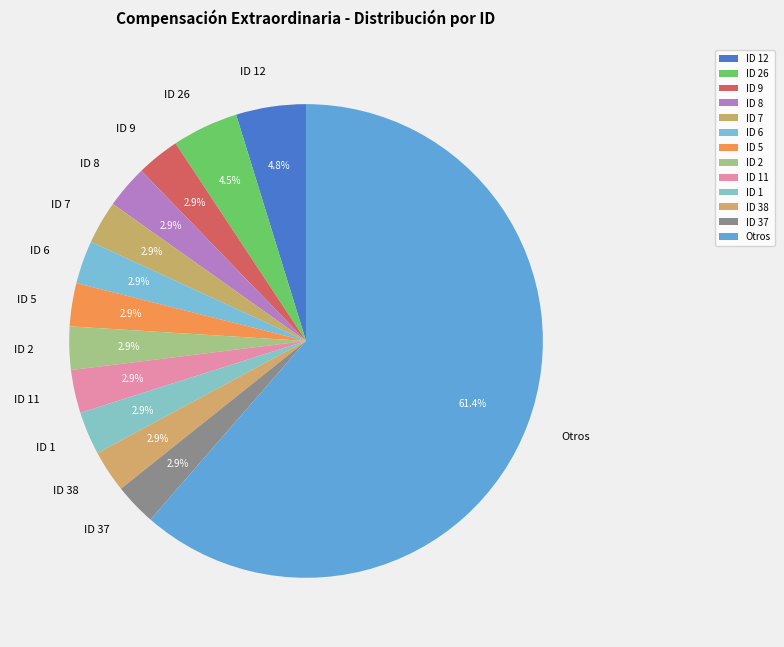

To the nearest percent, what is the average slice percentage?

8%